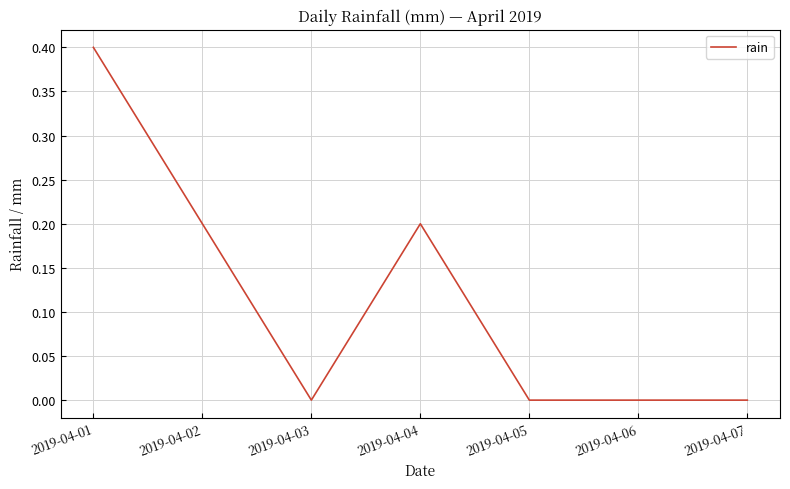

Does the chart display data point markers on the line(s)?

No